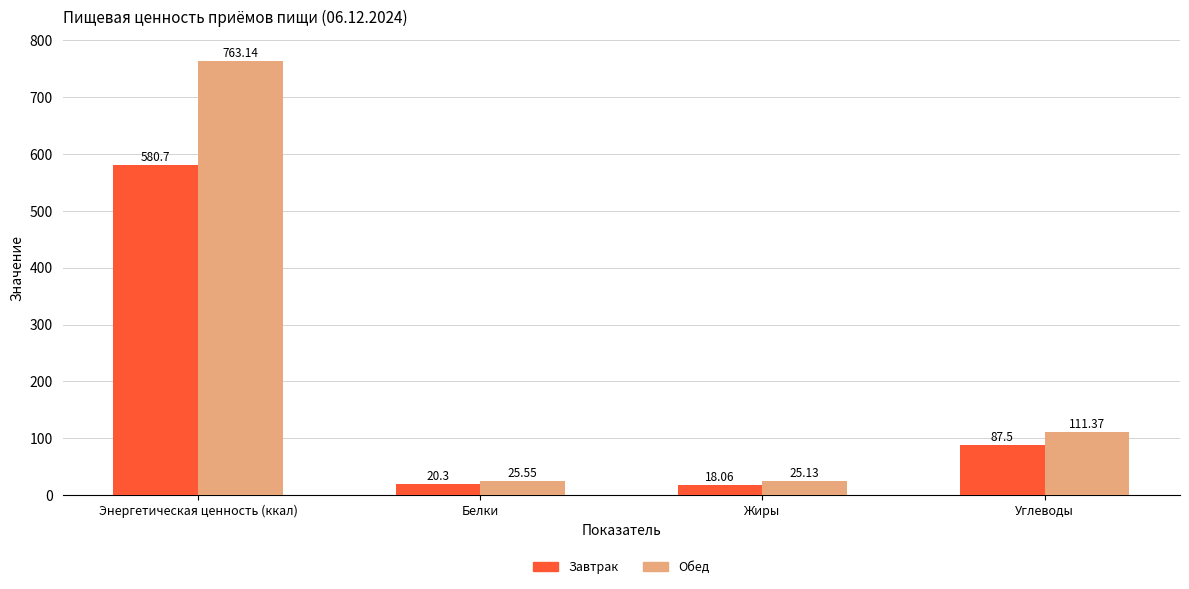

What are all the series names shown in the legend?

Завтрак, Обед